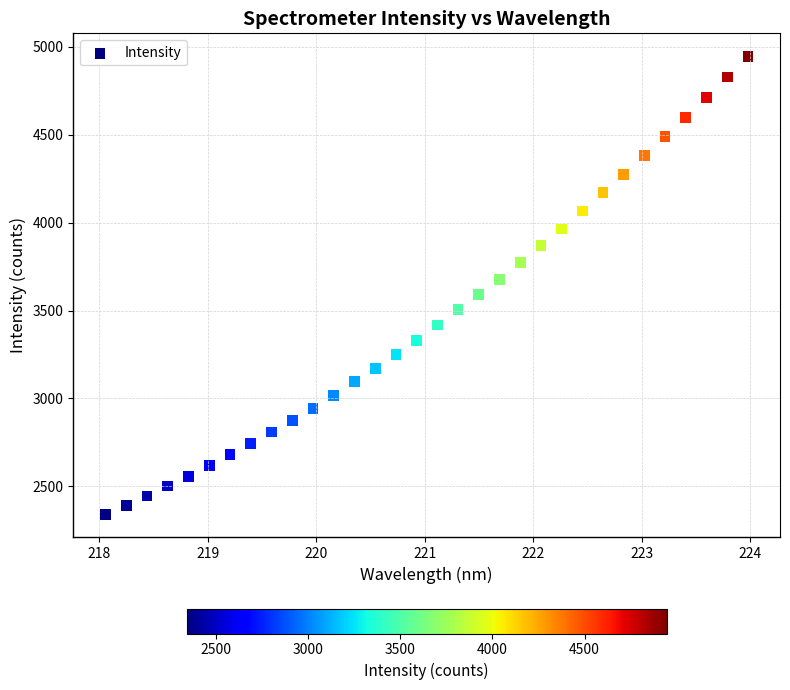

What is the range of X values (max minus min)?

5.9